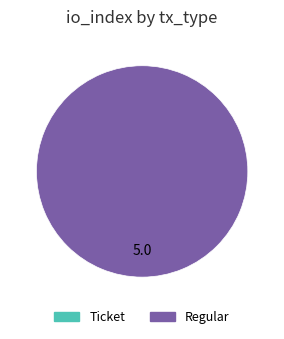

Between Regular and Ticket, which is larger?

Regular